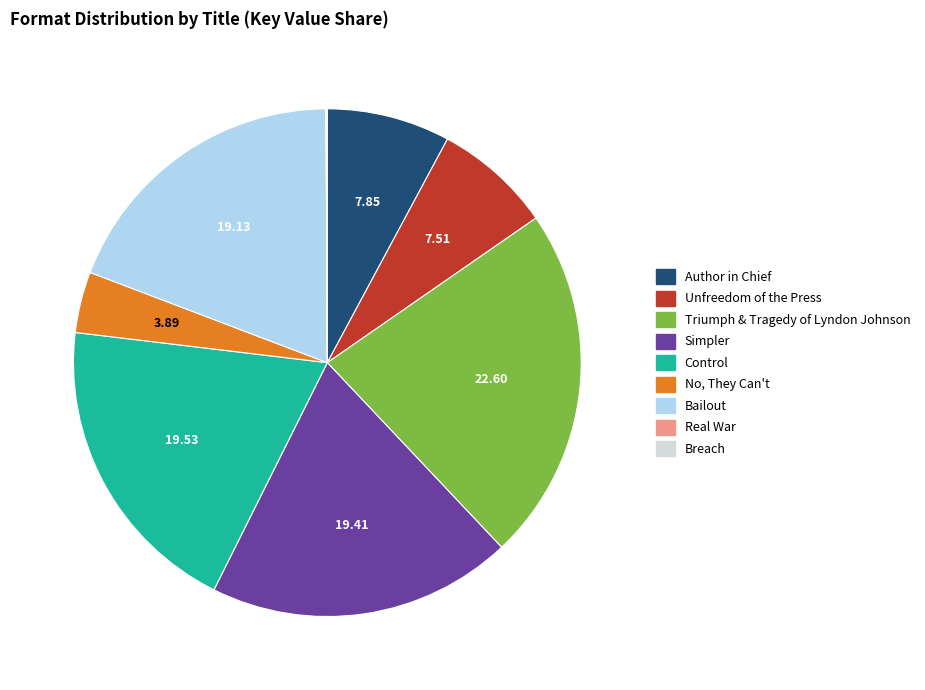

Does Bailout account for over 50% of the chart?

No